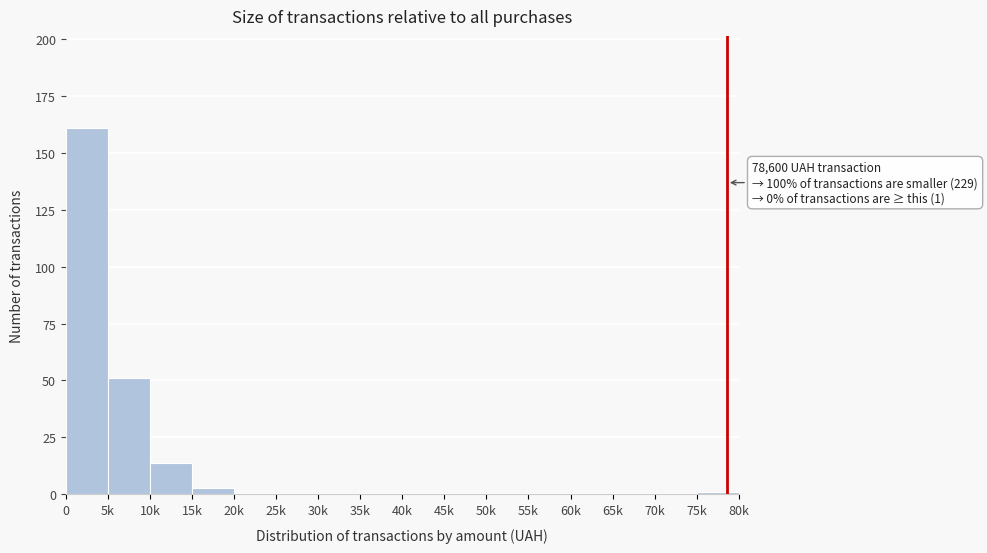

Reading right to left, extract all data points from this chart.

75k=1	70k=0	65k=0	60k=0	55k=0	50k=0	45k=0	40k=0	35k=0	30k=0	25k=0	20k=0	15k=3	10k=14	5k=51	0=161